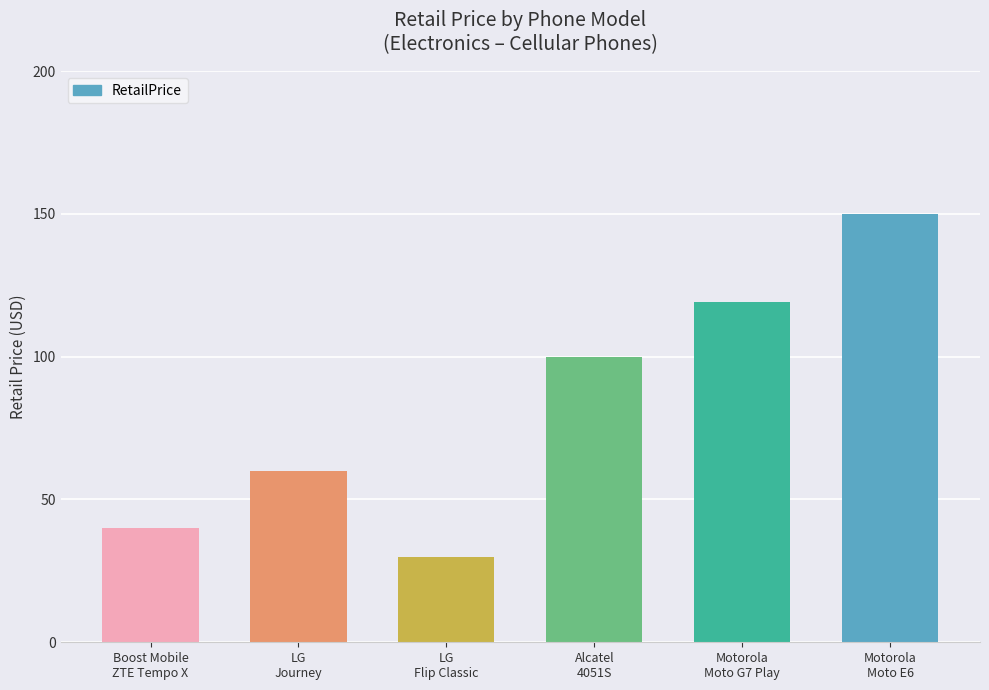

Does the chart contain any negative values?

No